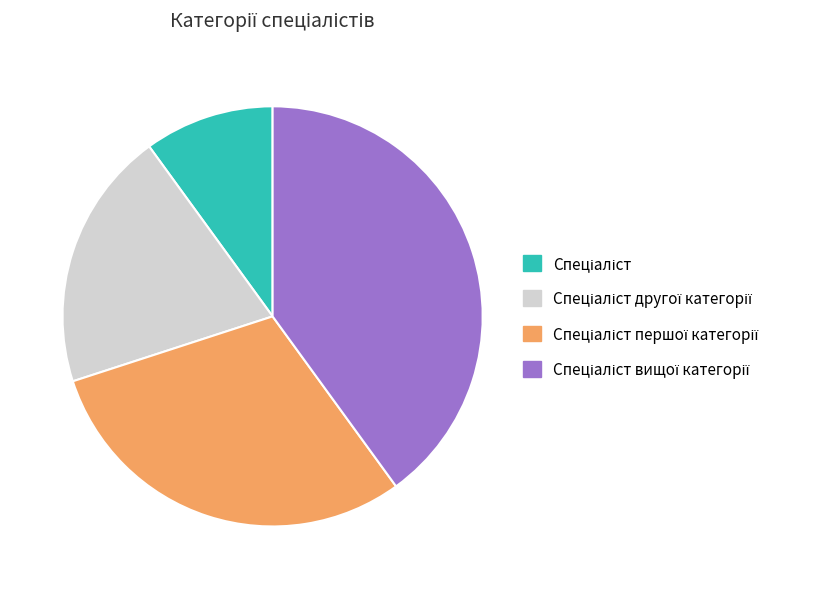

Is there a majority slice in this chart?

No